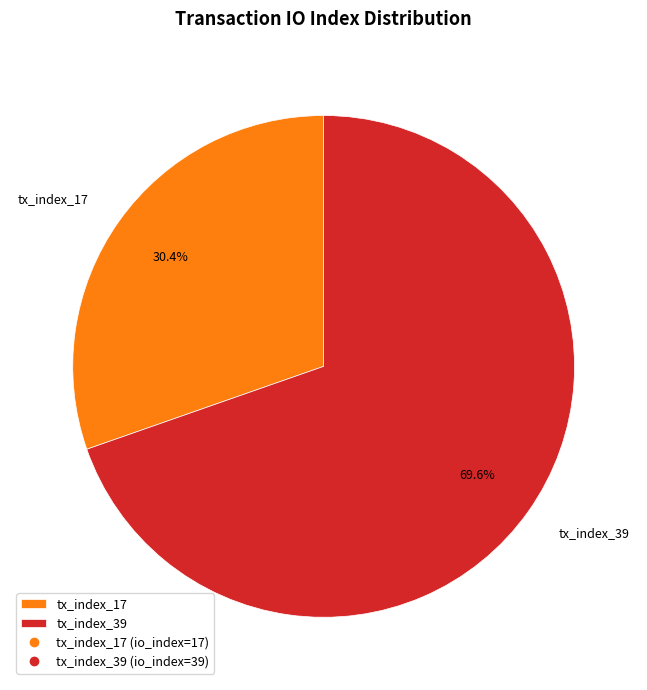

Which slice represents more than half of the pie?

tx_index_39